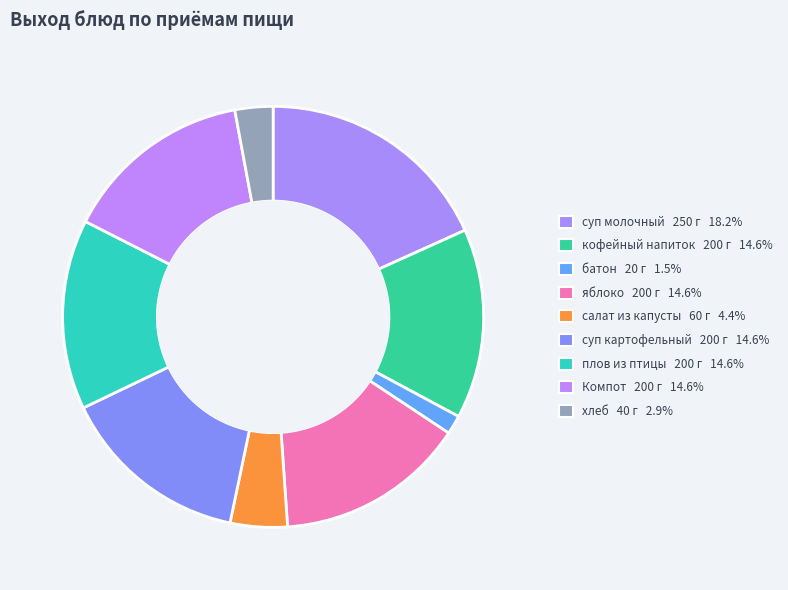

Which slice is the smallest?

батон